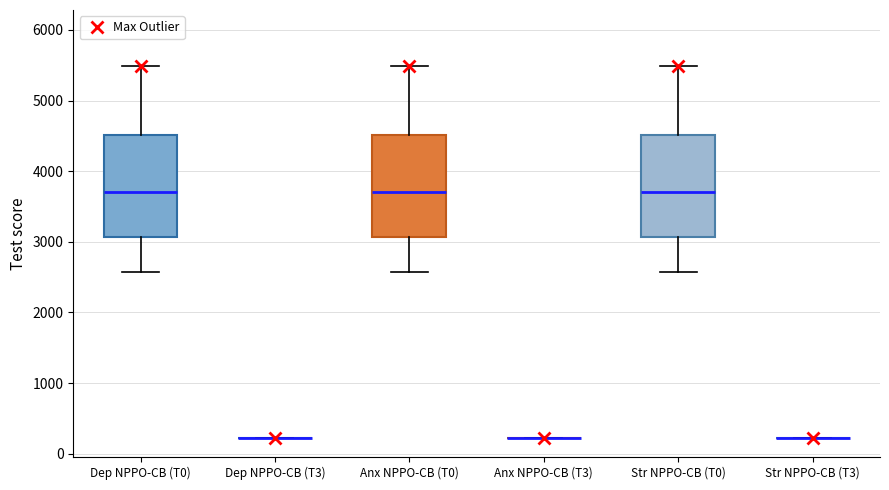

Reading left to right, read every box against the y-axis: the position of its median line, the range the box covers, and the ends of its whiskers. The values are not printed on the chart, so give them approximately, as read against the axis.

Dep NPPO-CB (T0): median 3700, box 3100 to 4500, whiskers 2600 to 5500
Dep NPPO-CB (T3): box collapsed to a line at 200, whiskers 200 to 200
Anx NPPO-CB (T0): median 3700, box 3100 to 4500, whiskers 2600 to 5500
Anx NPPO-CB (T3): box collapsed to a line at 200, whiskers 200 to 200
Str NPPO-CB (T0): median 3700, box 3100 to 4500, whiskers 2600 to 5500
Str NPPO-CB (T3): box collapsed to a line at 200, whiskers 200 to 200